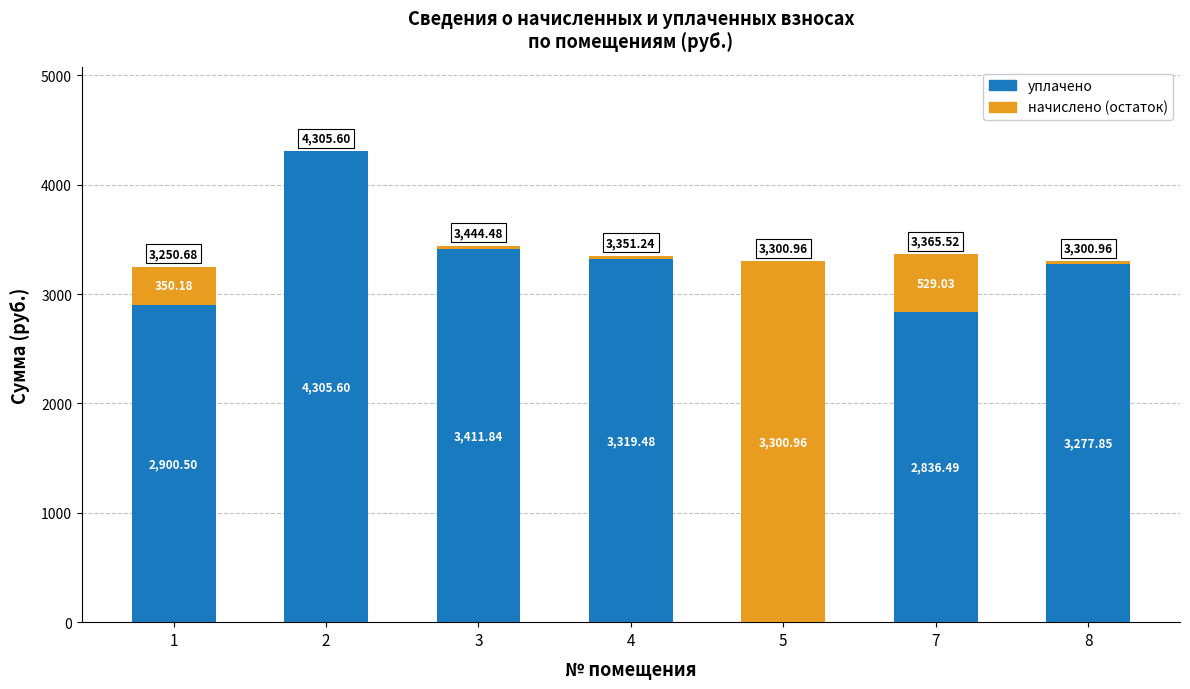

How many values in уплачено are above zero?

6